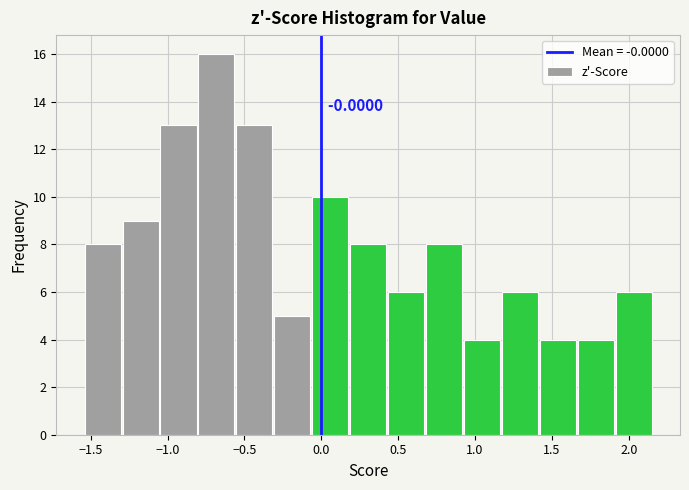

Over which range of the x-axis is the bar tallest?

-0.80 to -0.55